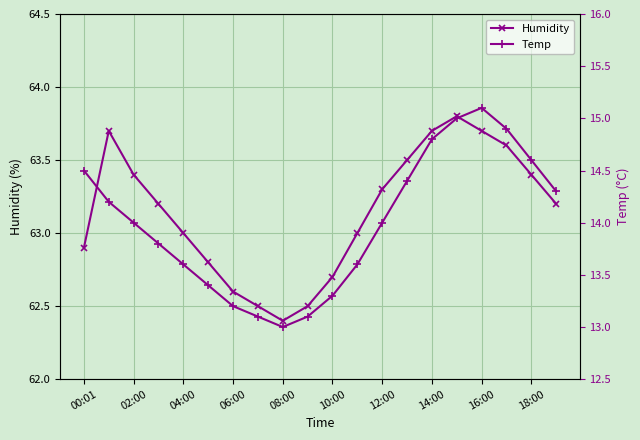

What is the minimum value for Humidity?

62.4